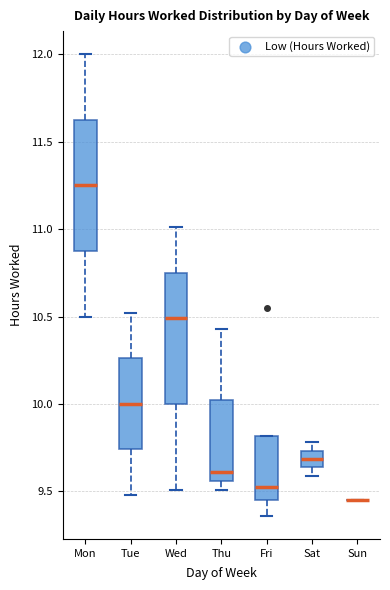

Where does the lower whisker of the box for Wed end on the y-axis? The values are not printed on the chart, so give them approximately, as read against the axis.

9.50